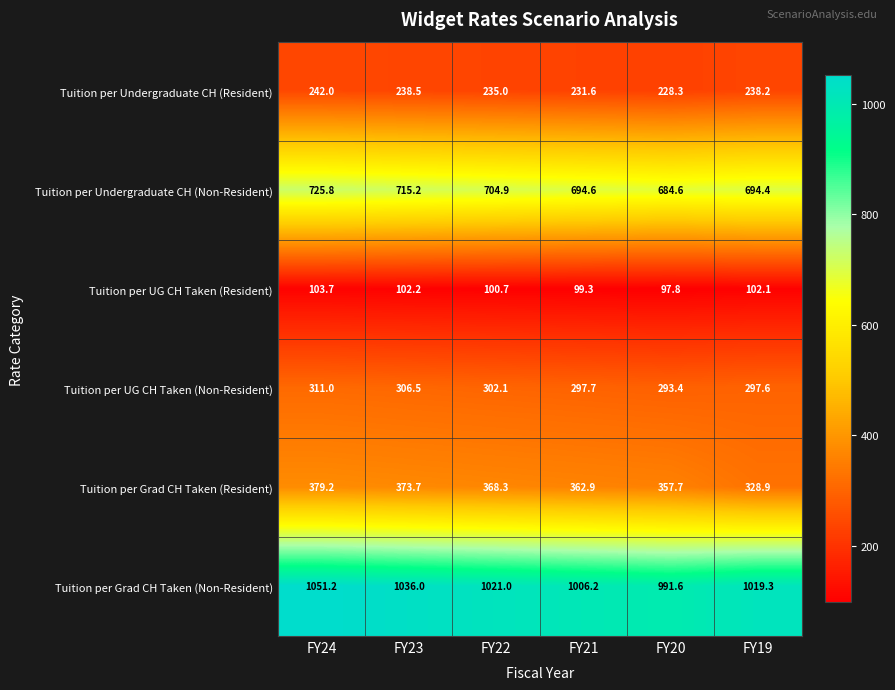

Rank the categories by Tuition per UG CH Taken (Resident) value from highest to lowest.

FY24, FY23, FY19, FY22, FY21, FY20